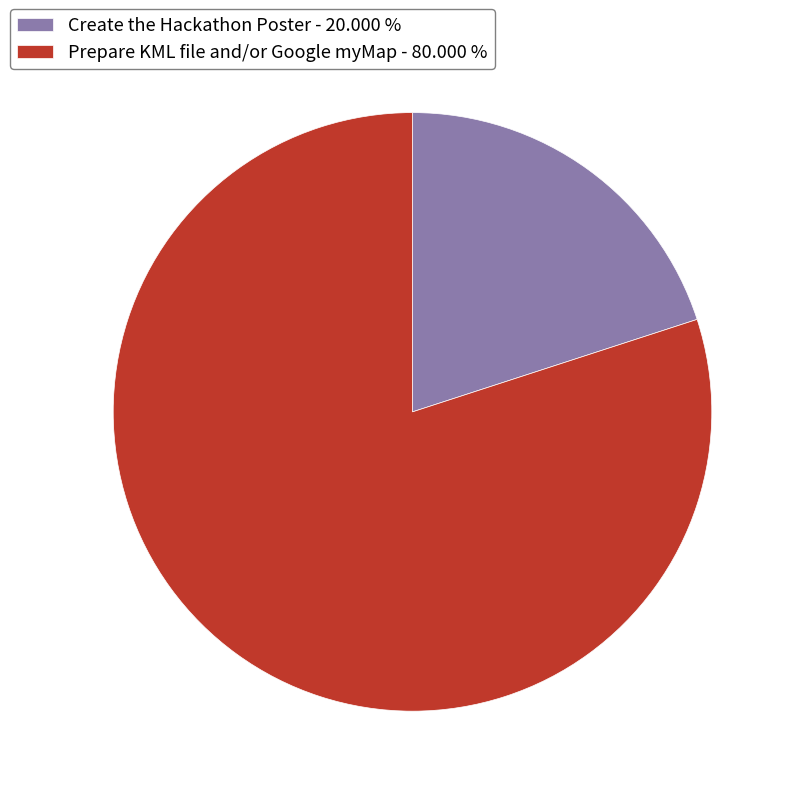

Which category has the biggest portion of the pie?

Prepare KML file and/or Google myMap